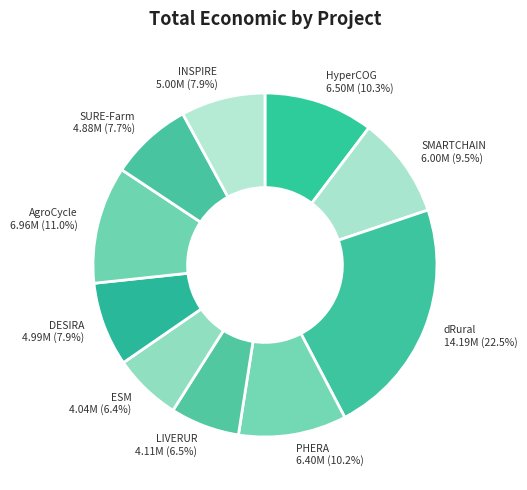

Approximately how many times larger is the value at AgroCycle compared to ESM?

1.7